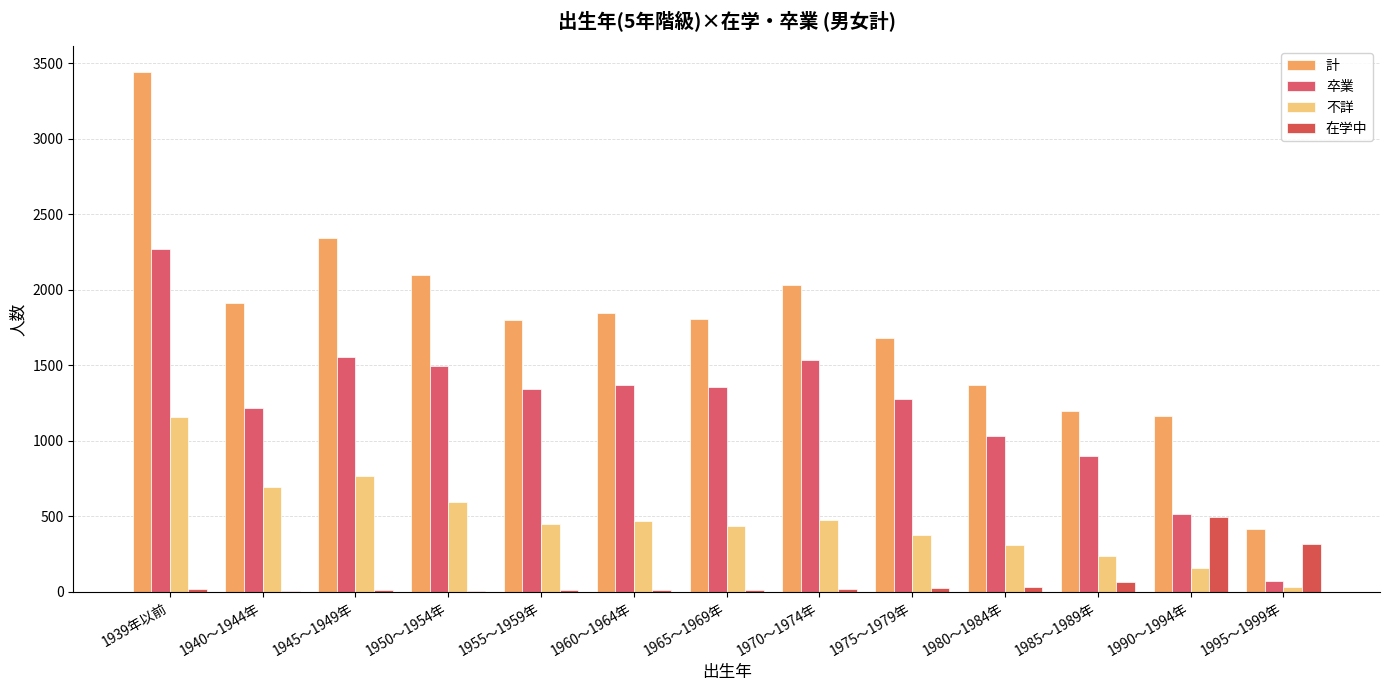

What value does the 在学中 series have at 1980～1984年, to the nearest 50?

50